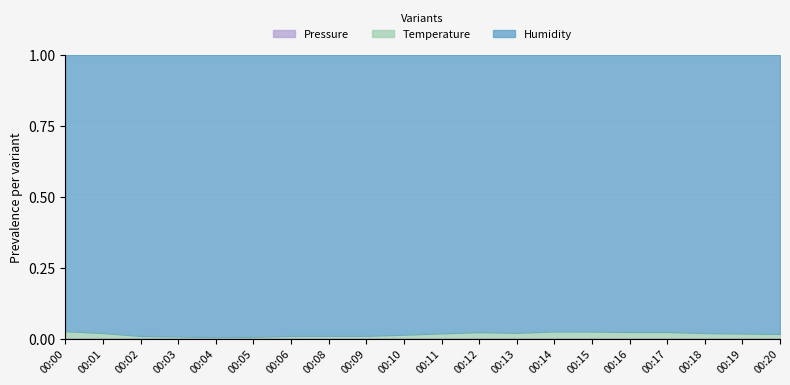

At which label is pressure closest to 0?

00:00